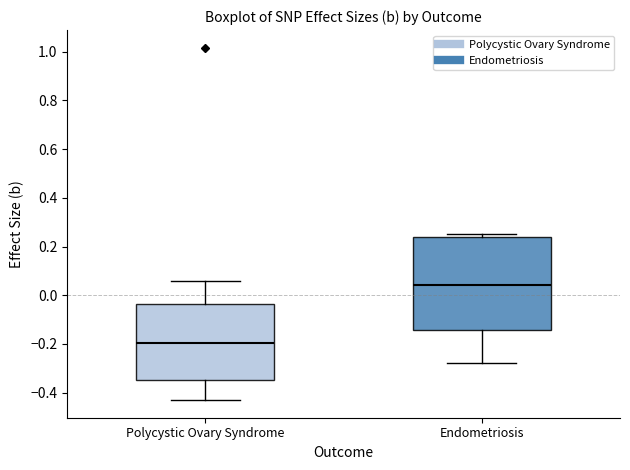

Reading left to right, read every box against the y-axis: the position of its median line, the range the box covers, and the ends of its whiskers. The values are not printed on the chart, so give them approximately, as read against the axis.

Polycystic Ovary Syndrome: median -0.20, box -0.34 to -0.04, whiskers -0.44 to 0.06
Endometriosis: median 0.04, box -0.14 to 0.24, whiskers -0.28 to 0.26